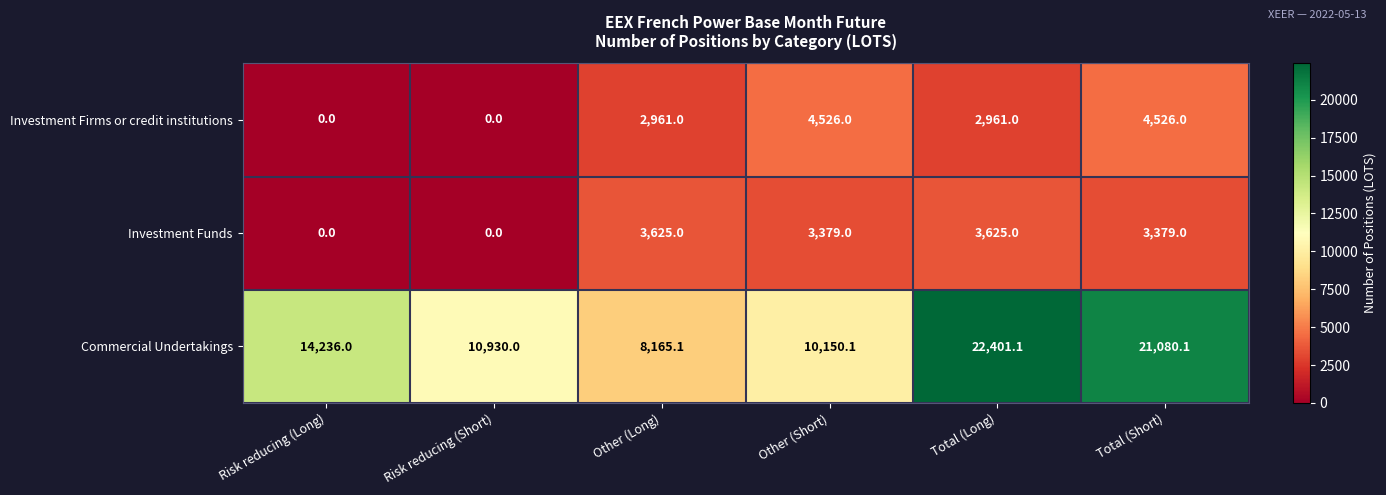

What is the sum of all Commercial Undertakings values?

86962.4